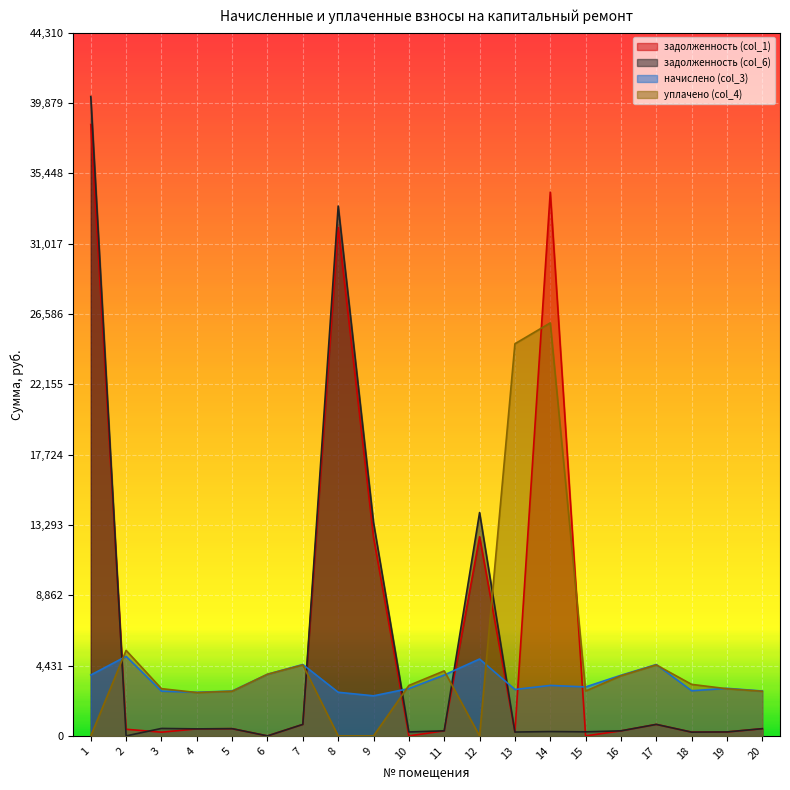

Is it true that уплачено (col_4) equals 5387.8 at 2?

True